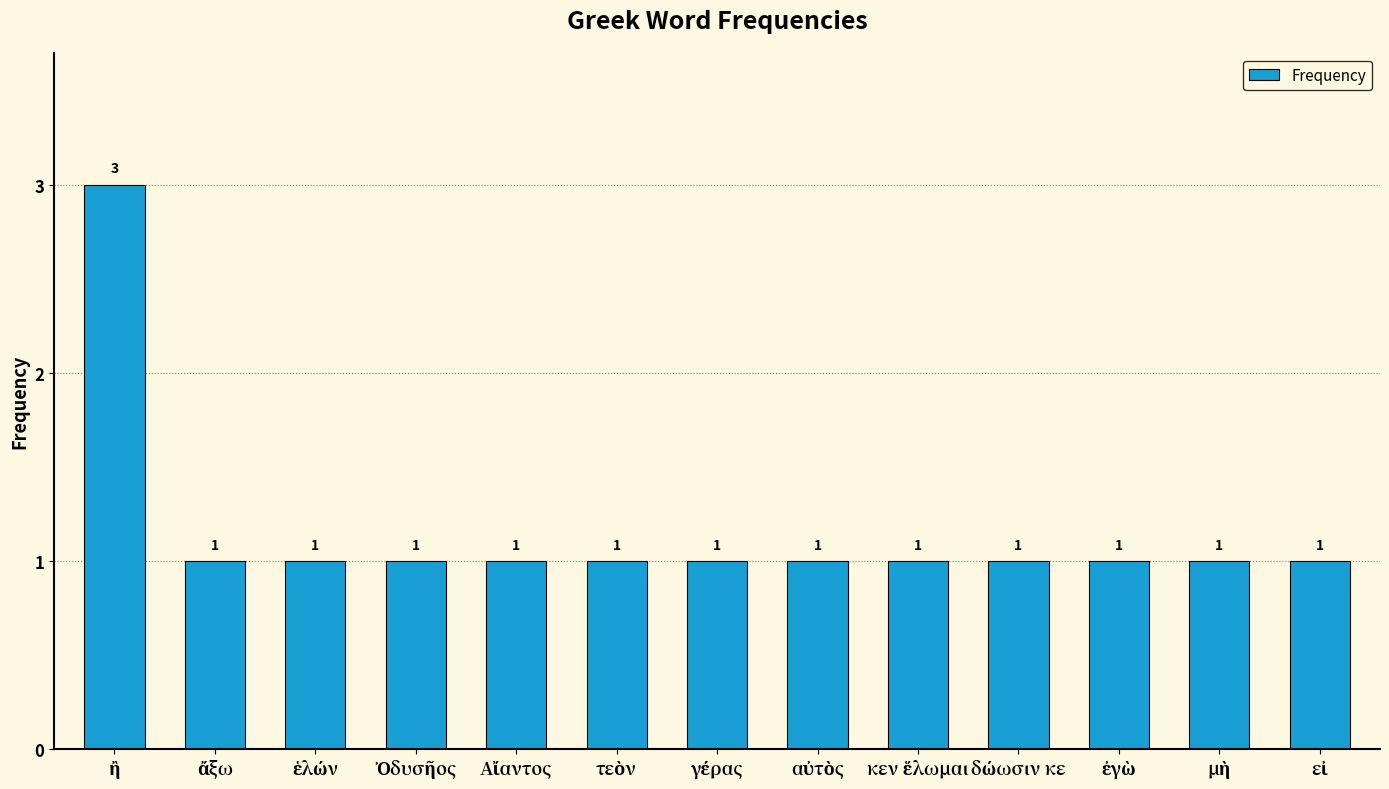

How many data points does each series have?

13